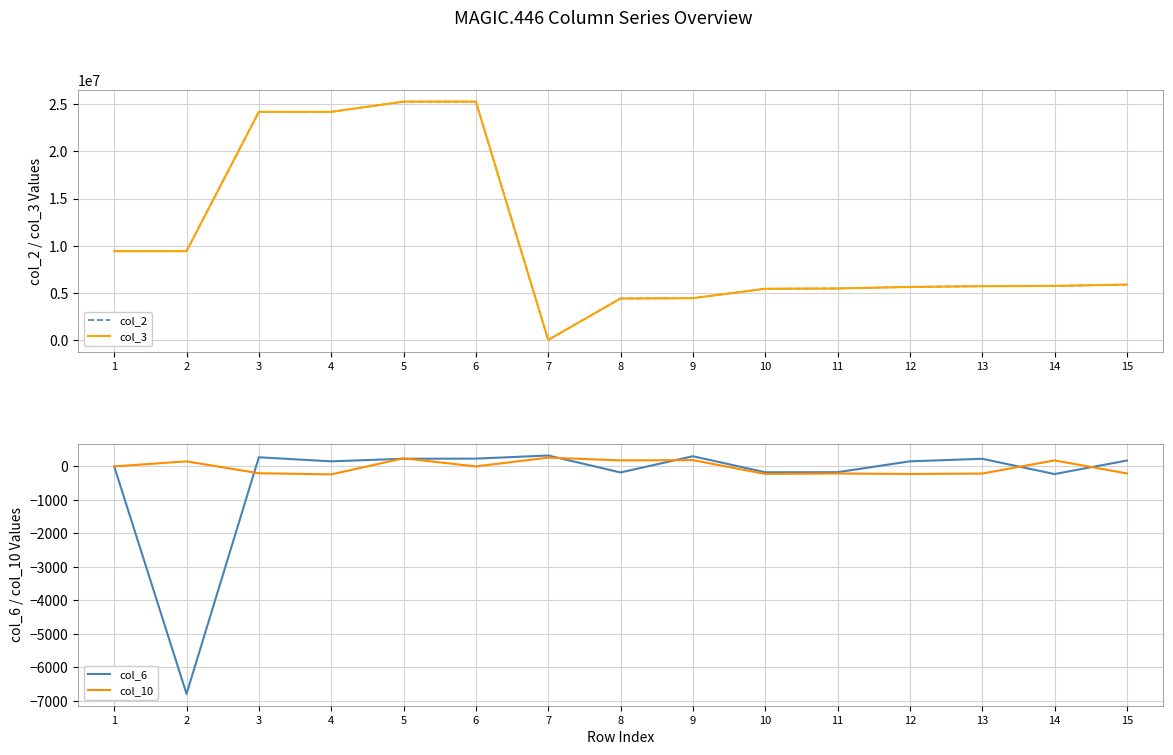

Reading left to right, extract all data points from this chart.

col_2: 1=9441318	2=9444643	3=24175645	4=24176876	5=25254984	6=25255199	7=57566	8=4437996	9=4472726	10=5467963	11=5499887	12=5660828	13=5741767	14=5772129	15=5909766
col_3: 1=9441326	2=9444646	3=24175755	4=24176877	5=25254986	6=25255210	7=57715	8=4438946	9=4472877	10=5467973	11=5500017	12=5660866	13=5741796	14=5772143	15=5909787
col_6: 1=0	2=-6793	3=273	4=152	5=229	6=233	7=326	8=-180	9=304	10=-174	11=-173	12=152	13=228	14=-228	15=176
col_10: 1=0	2=151	3=-204	4=-238	5=242	6=0	7=263	8=180	9=188	10=-224	11=-212	12=-226	13=-214	14=180	15=-208